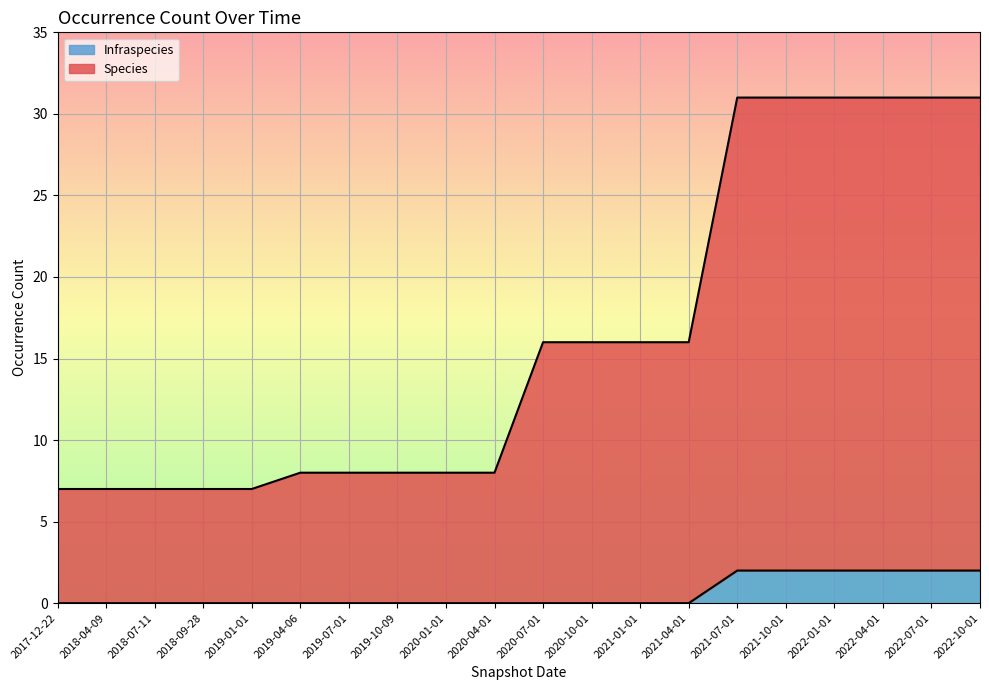

How many lines are shown in the chart?

2